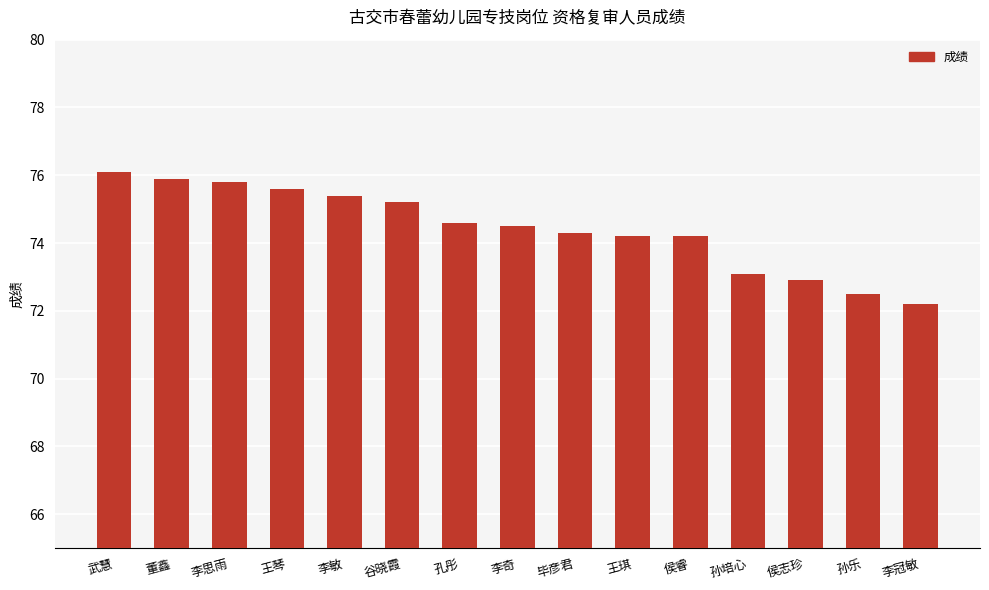

What is the greatest value displayed?

76.1